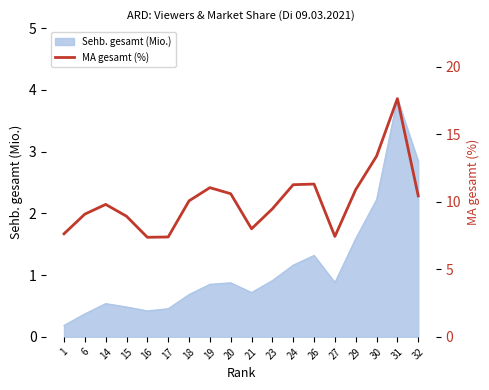

What is the ratio of the value at 1 to the value at 27?

1.0